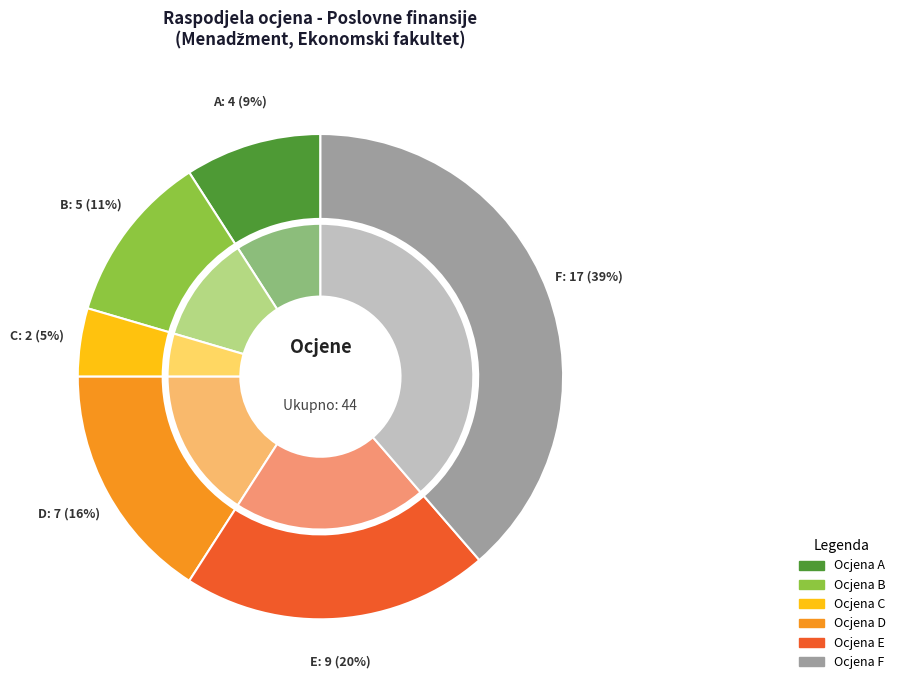

What percentage is NOT represented by D?

84.1%